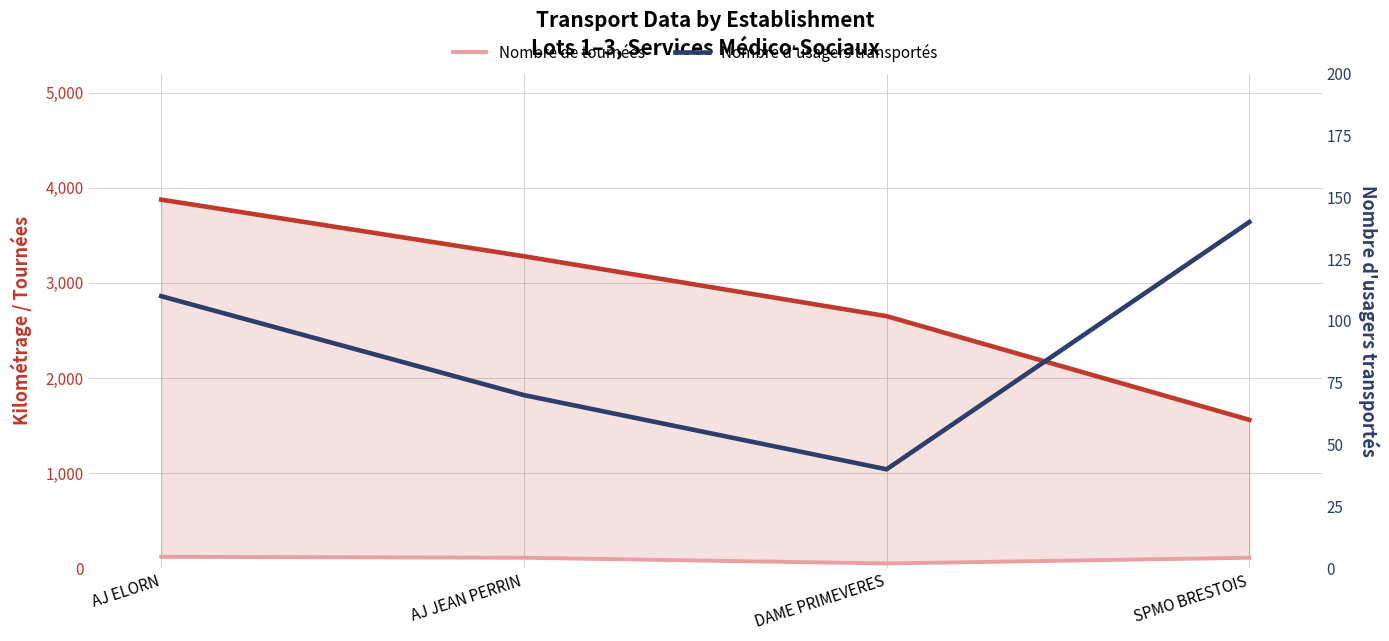

Rank the categories by Nombre d'usagers transportés value from lowest to highest.

DAME PRIMEVERES, AJ JEAN PERRIN, AJ ELORN, SPMO BRESTOIS